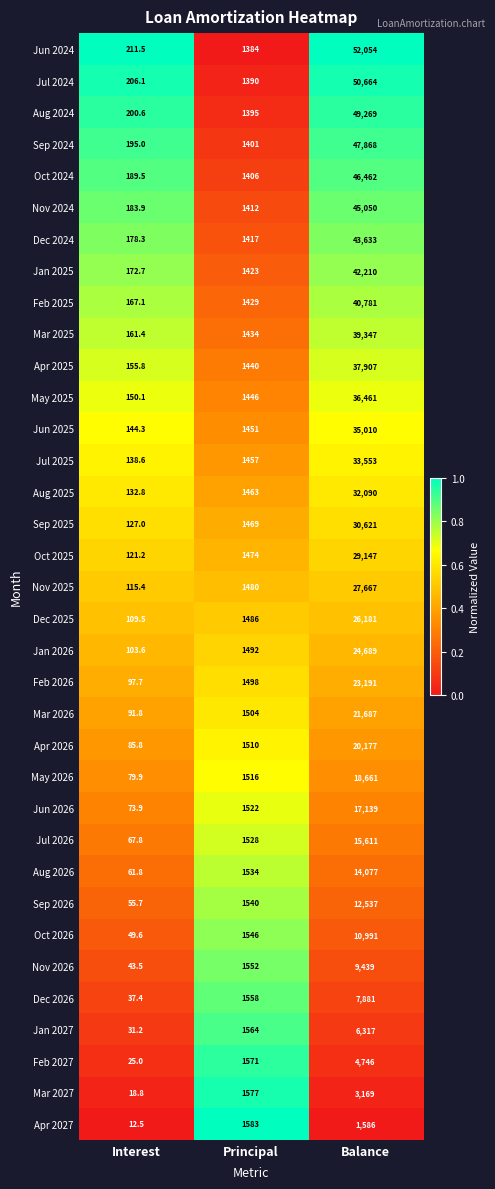

What is the greatest value displayed?

52054.0